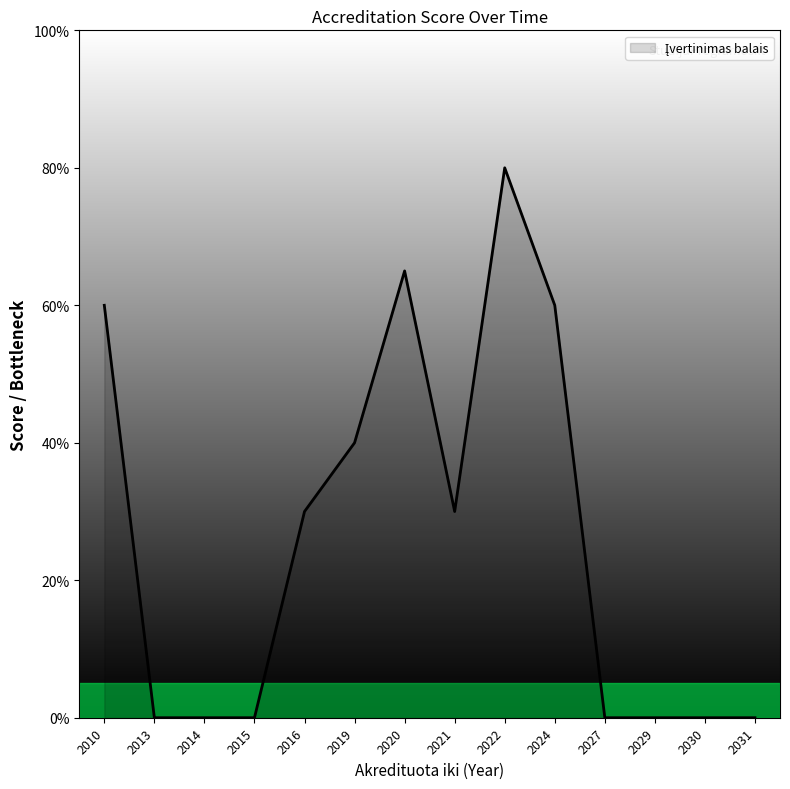

Is this an area chart (filled region under the line)?

Yes